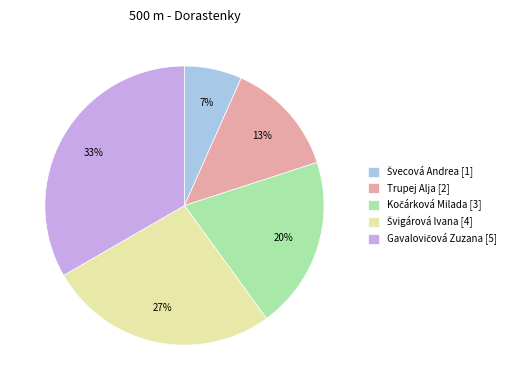

Is there a majority slice in this chart?

No